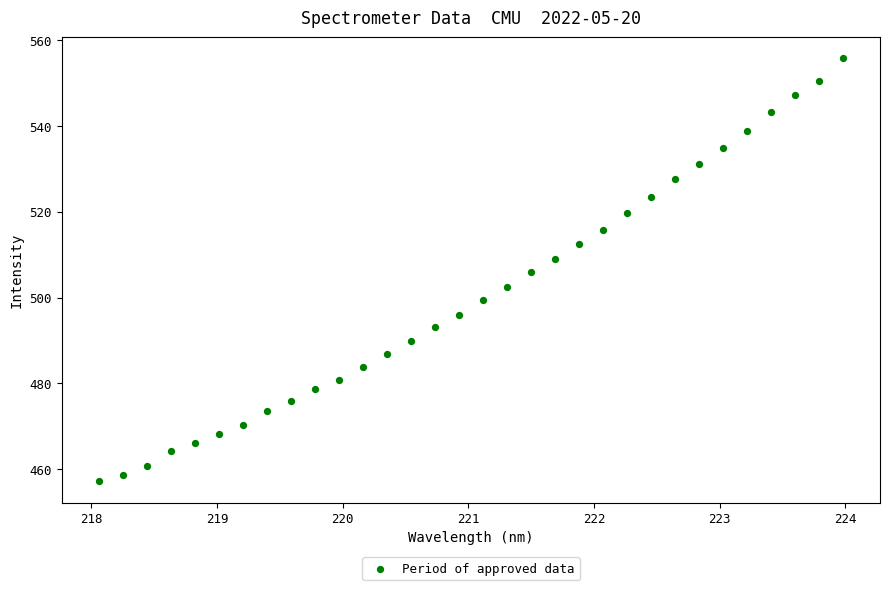

What is the range of X values (max minus min)?

5.9